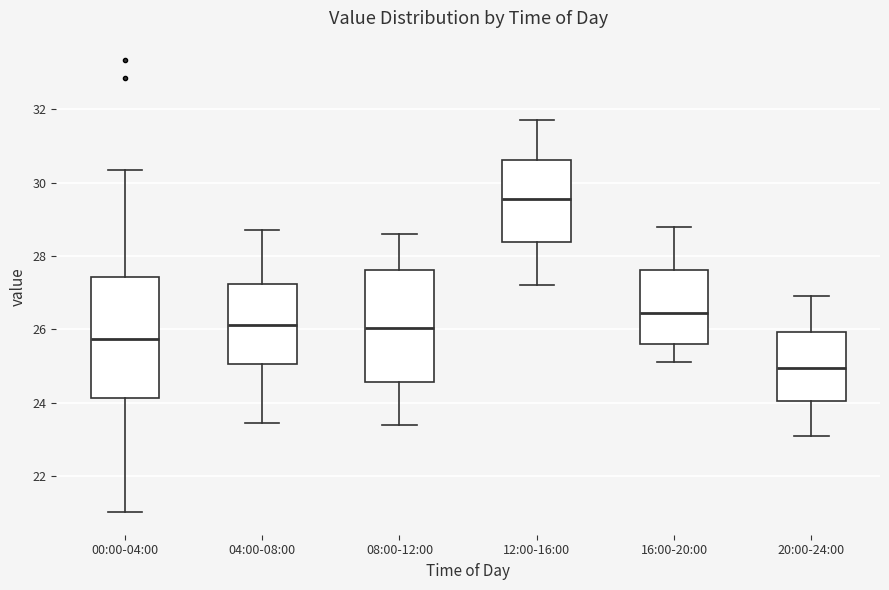

Which box's median line is the highest?

12:00-16:00